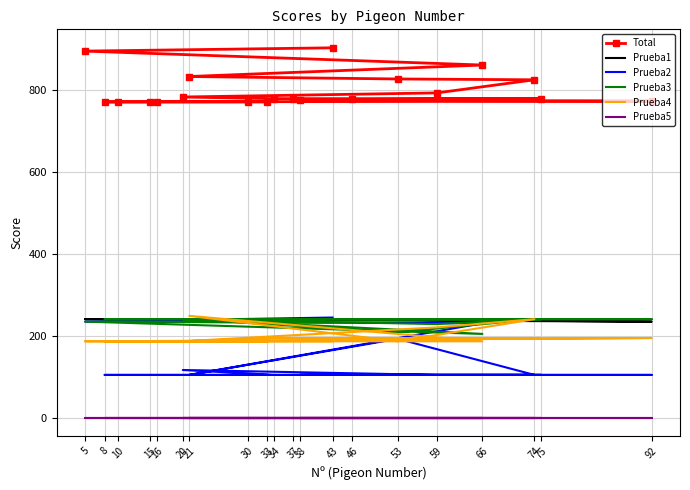

At which category is the sum across all series the highest?

43